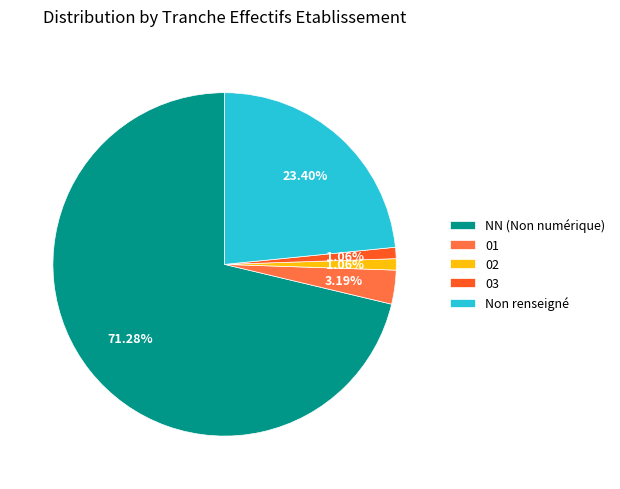

Which category has the biggest portion of the pie?

NN (Non numérique)